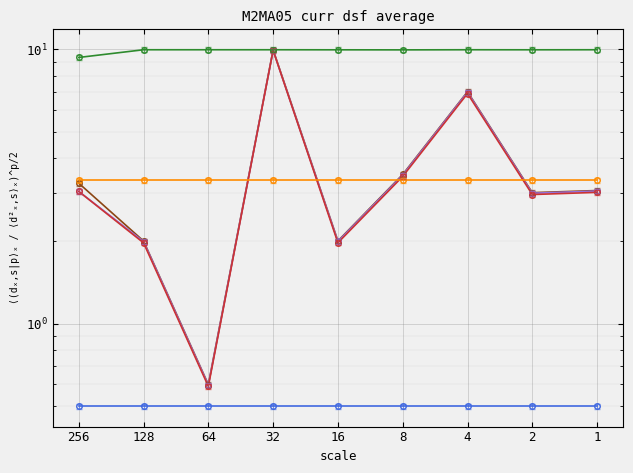

Rank the series at 1 from highest to lowest value.

col_23, col_29, col_18, col_21, col_22, col_18-col_22